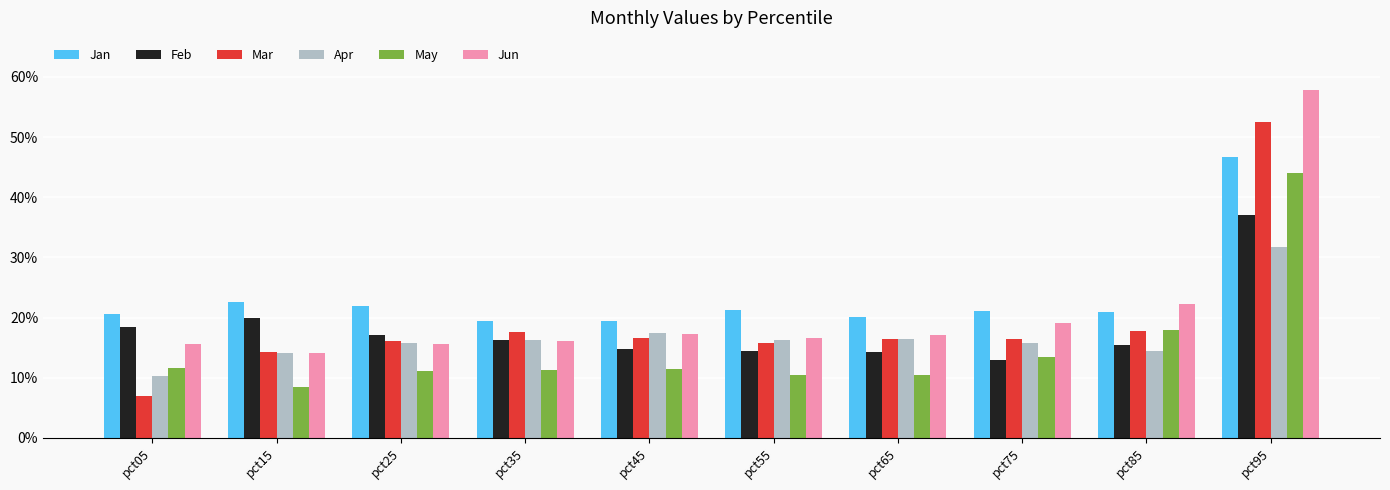

What are all the series names shown in the legend?

Jan, Feb, Mar, Apr, May, Jun